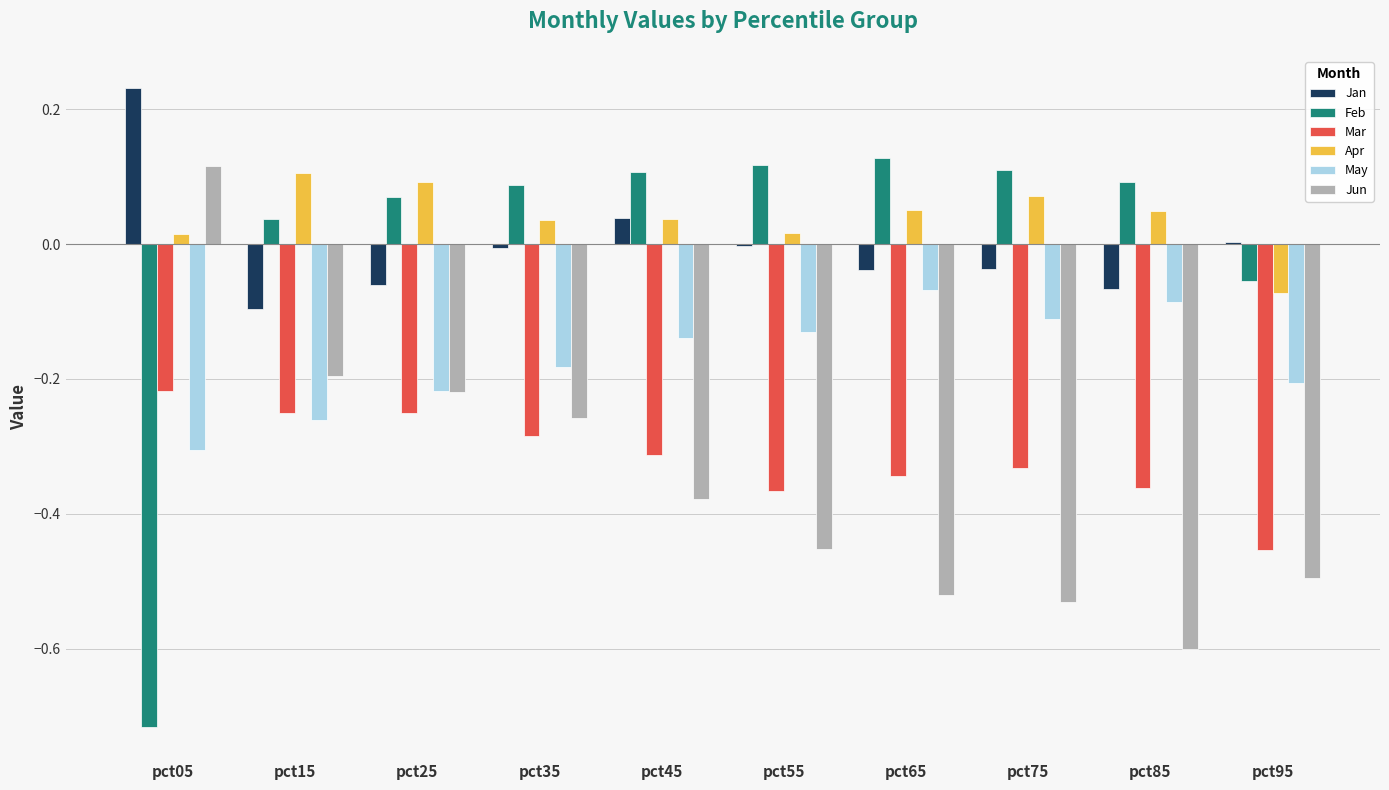

Which series has the largest range (max minus min)?

Feb